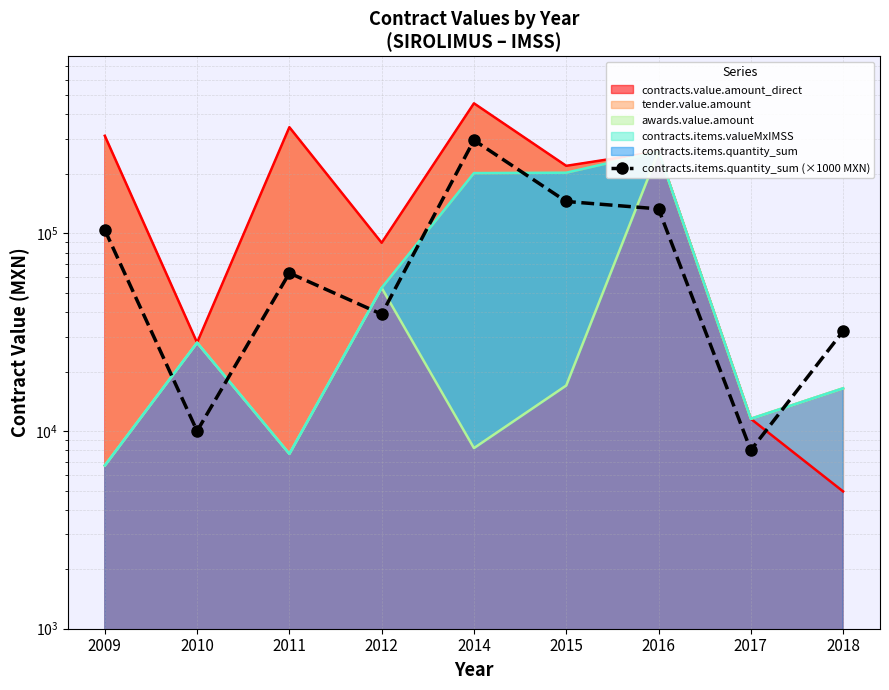

Which category has the highest value across all series?

2014